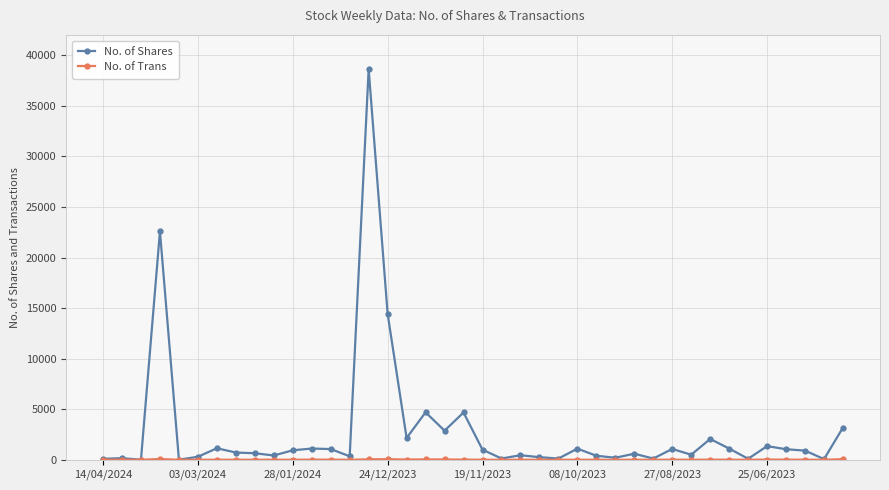

Which series has the largest range (max minus min)?

No. of Shares